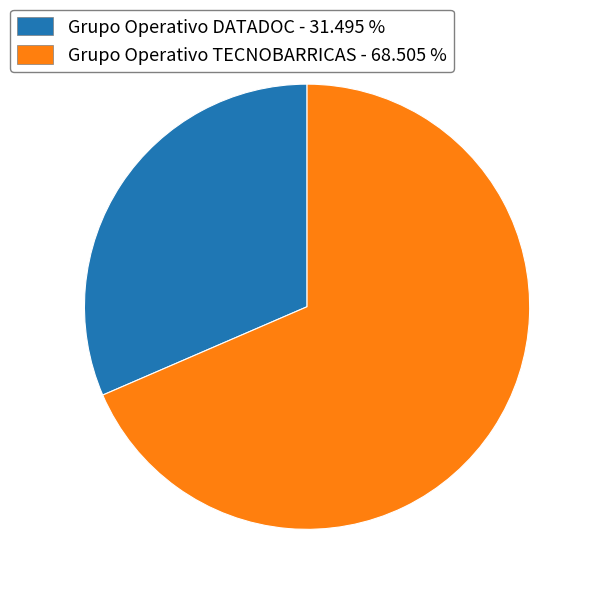

Is the sum of Grupo Operativo TECNOBARRICAS and Grupo Operativo DATADOC greater than half?

Yes